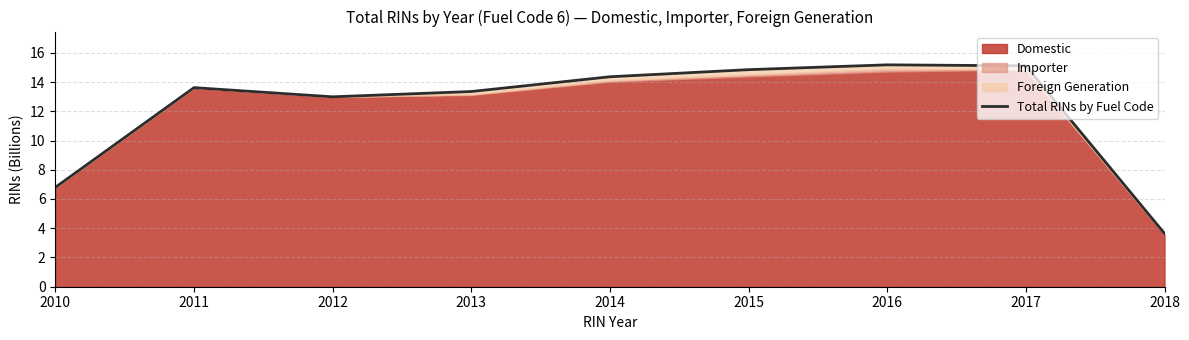

What is the ratio of the value at 2011 to the value at 2016?

0.9